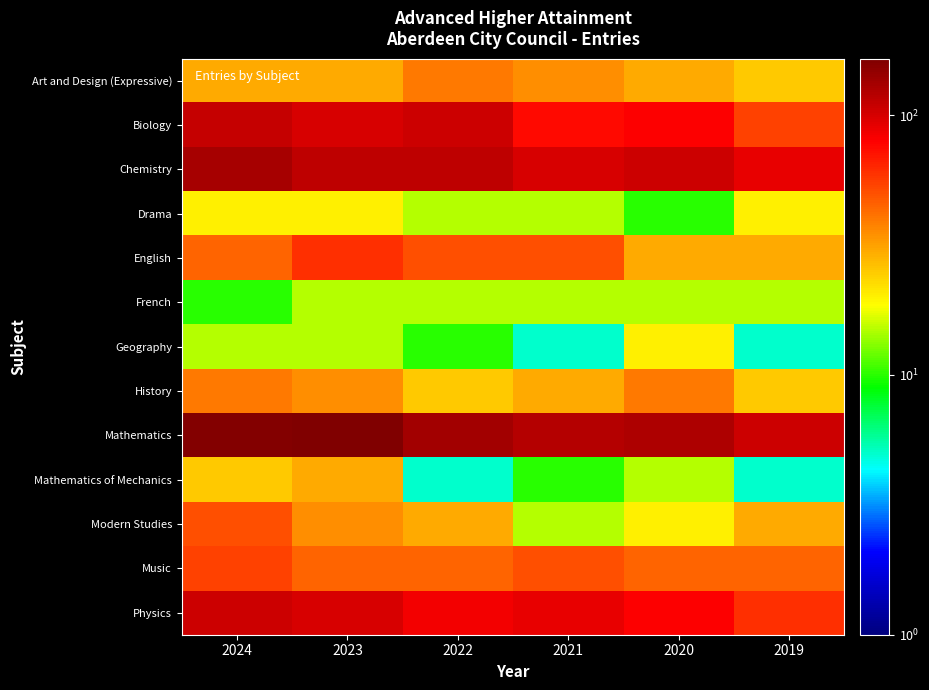

What is the total value across all series at 2022?

675